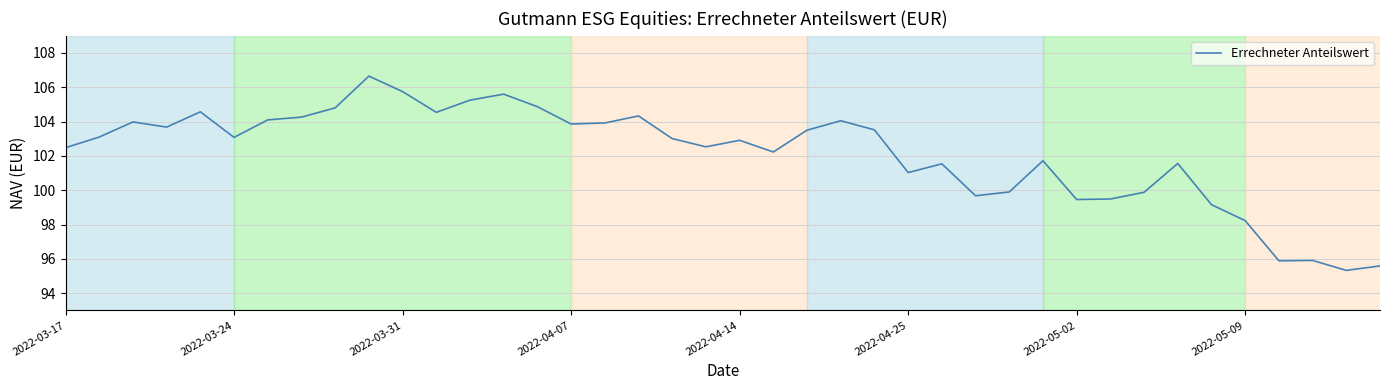

What is the difference between the maximum and minimum values?

11.3